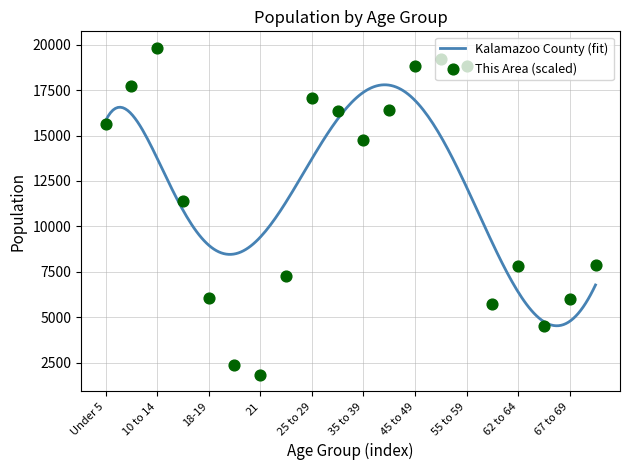

Which has a higher value, 5 to 9 or 40 to 44?

5 to 9